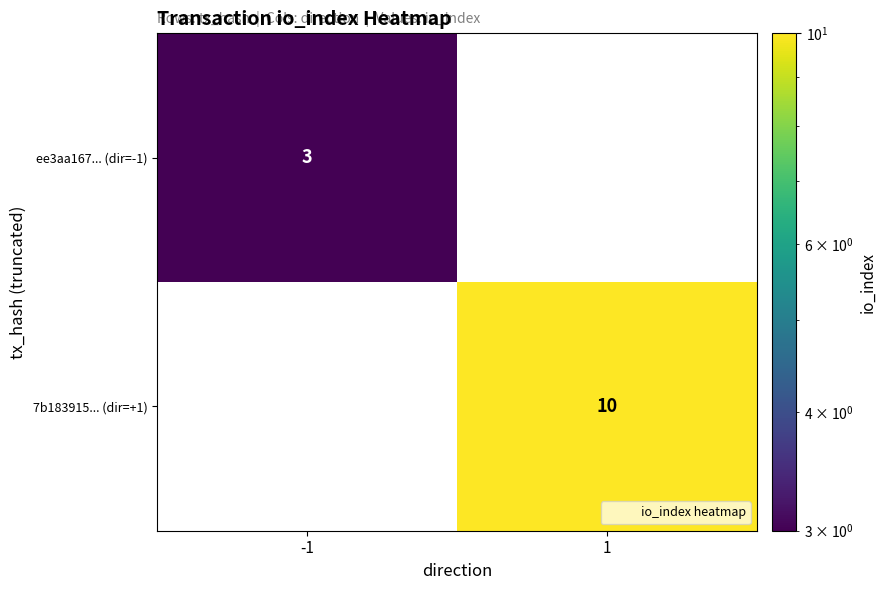

Which series has the largest range (max minus min)?

7b183915... (dir=+1)